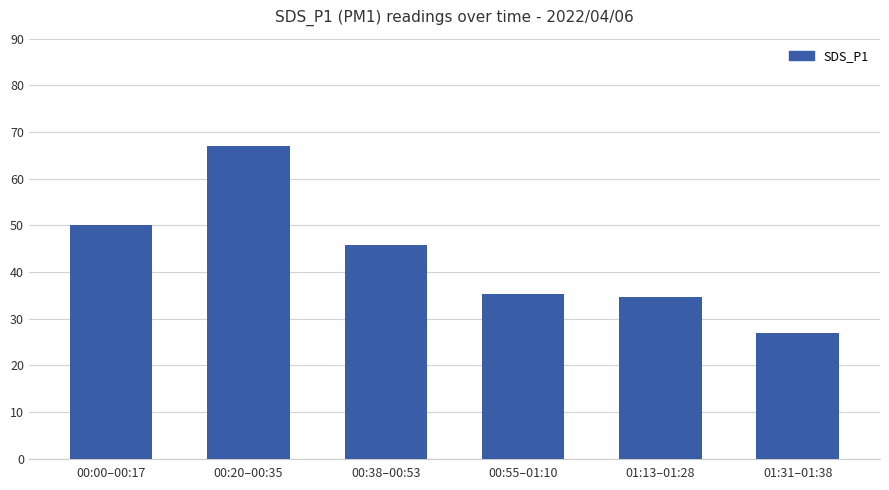

What is the label of the 6th bar from the right?

00:00–00:17